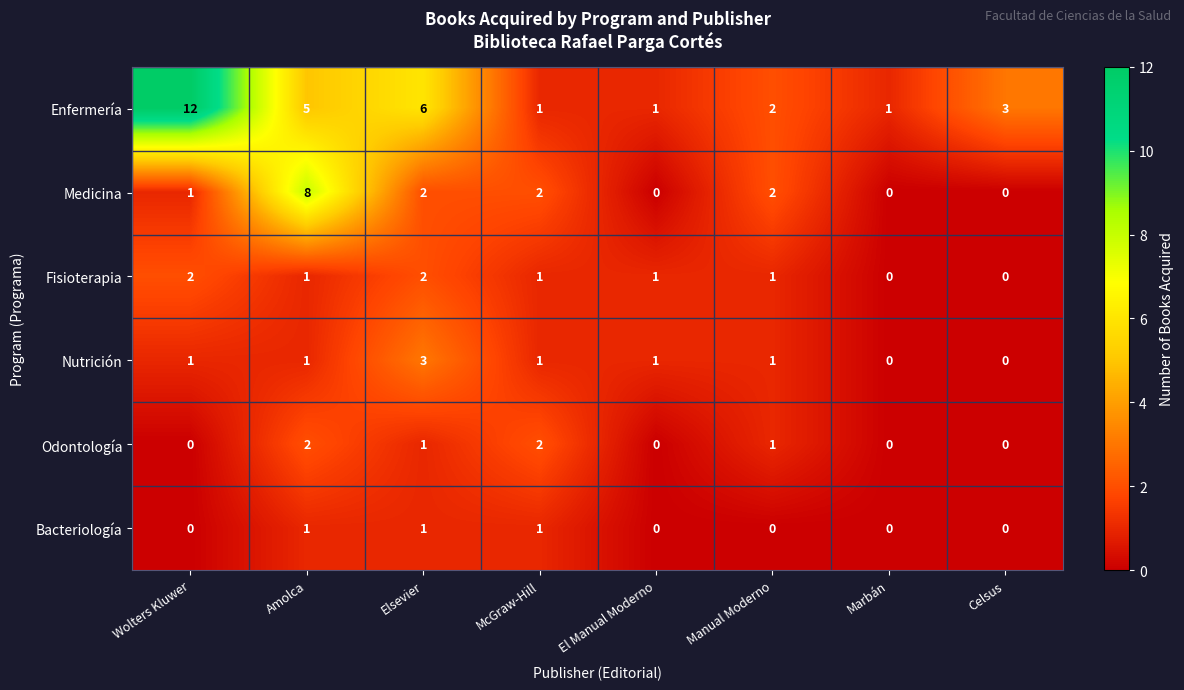

How many series are shown in this chart?

6